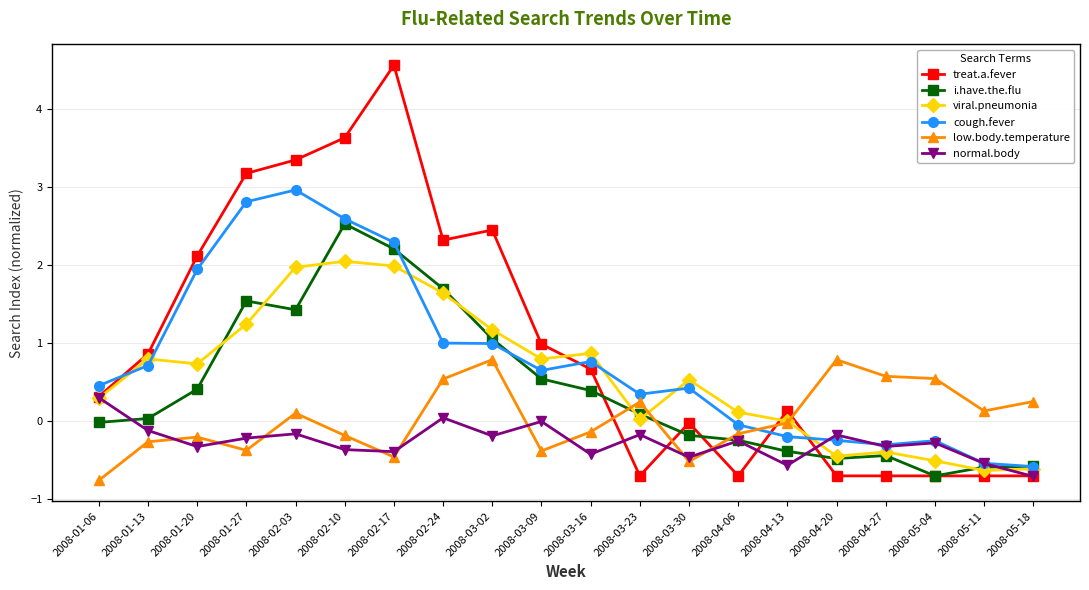

Does the chart have visible grid lines?

Yes